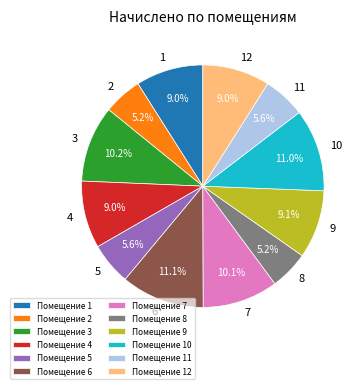

Count the number of slices in the pie.

12